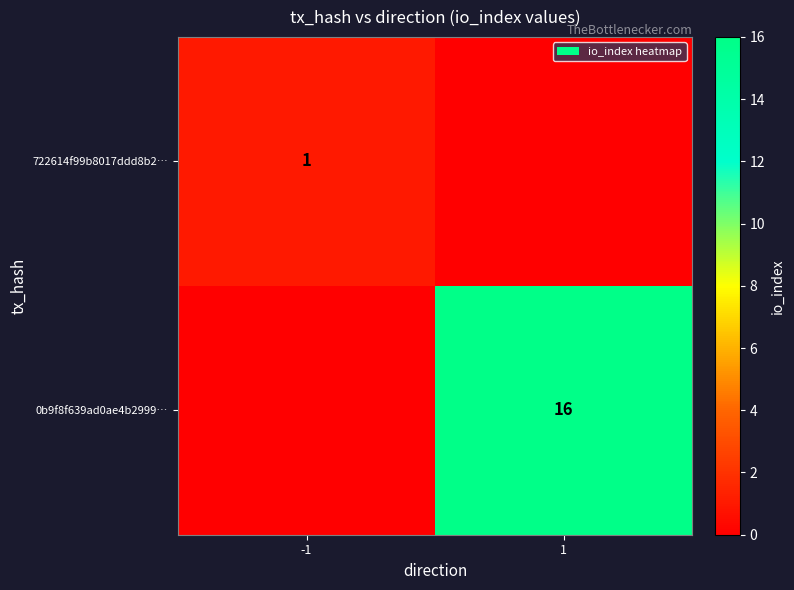

Is the value of 0b9f8f639ad0ae4b2999… at 1 greater than the value of 722614f99b8017ddd8b2… at -1?

Yes